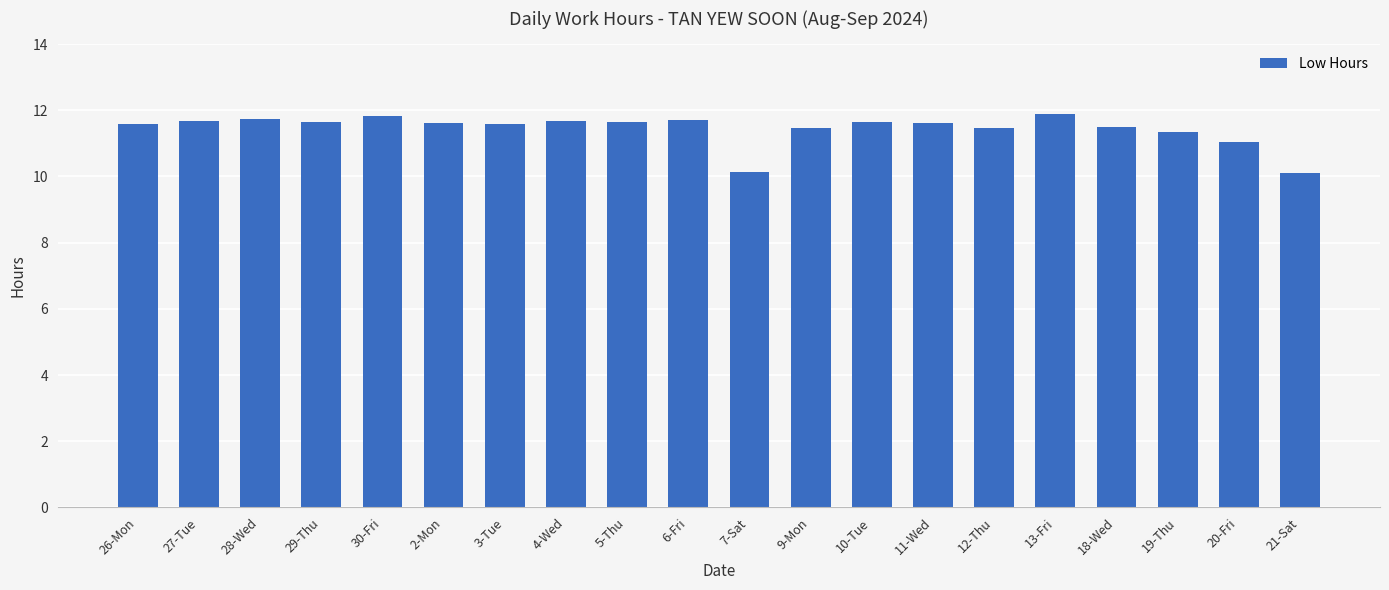

Where is the data nearest to the value 11?

20-Fri